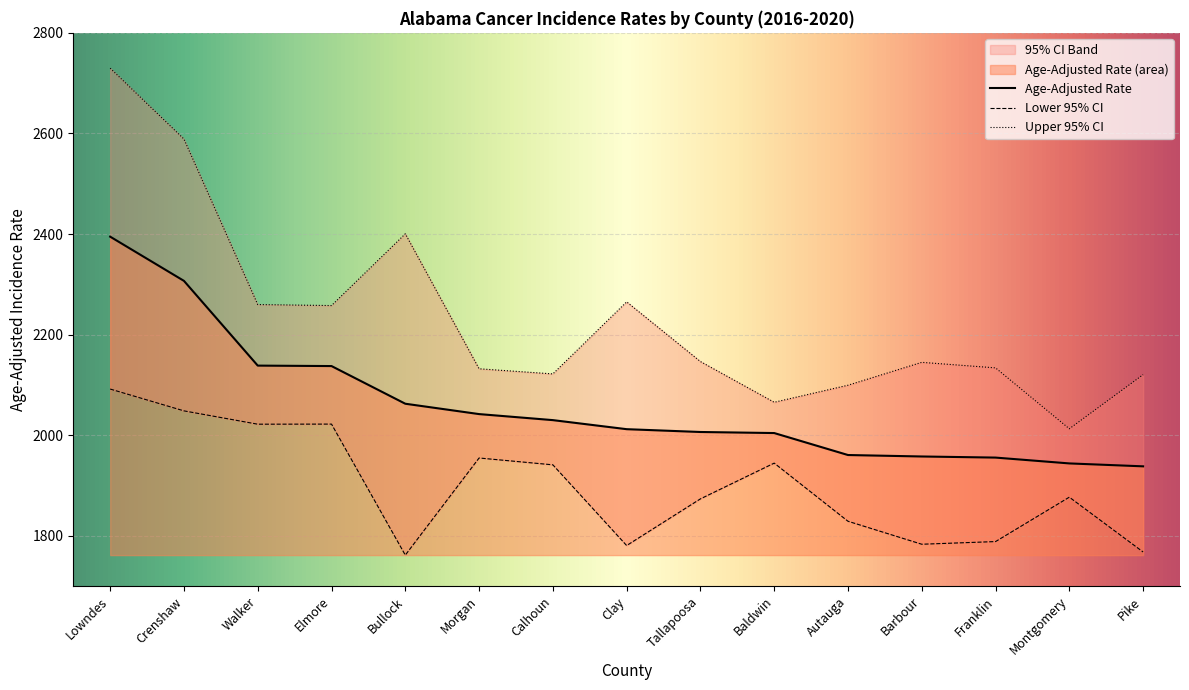

True or false: Lower 95% CI and Upper 95% CI cross at least once.

False